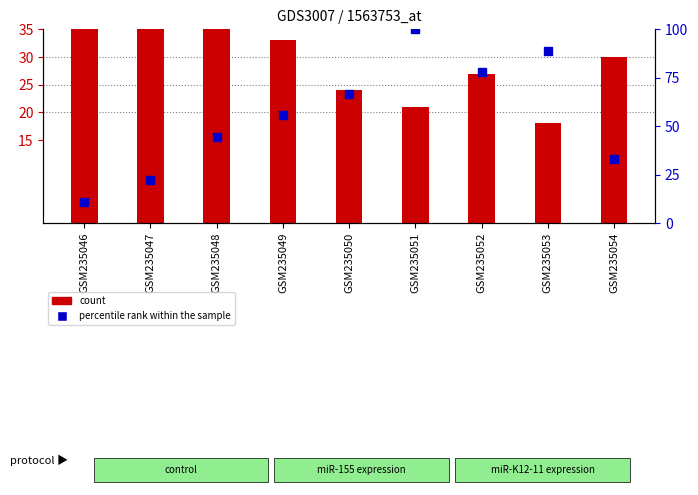

What is the difference between the highest and lowest values at GSM235052?

50.8